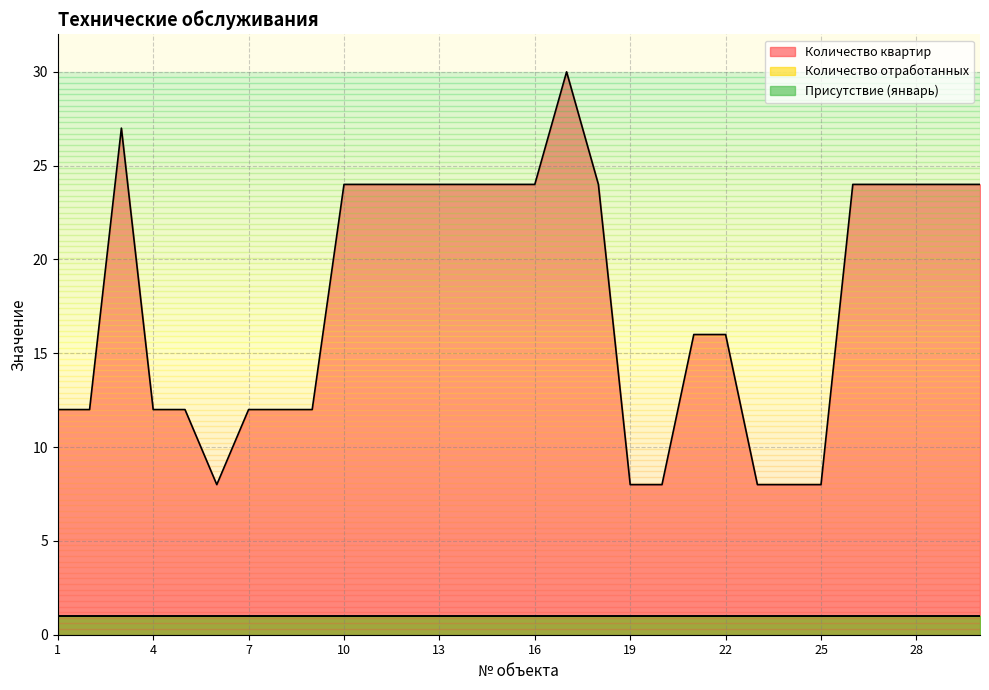

List the labels in order of Присутствие (январь) value, smallest first.

1, 2, 3, 4, 5, 6, 7, 8, 9, 10, 11, 12, 13, 14, 15, 16, 17, 18, 19, 20, 21, 22, 23, 24, 25, 26, 27, 28, 29, 30